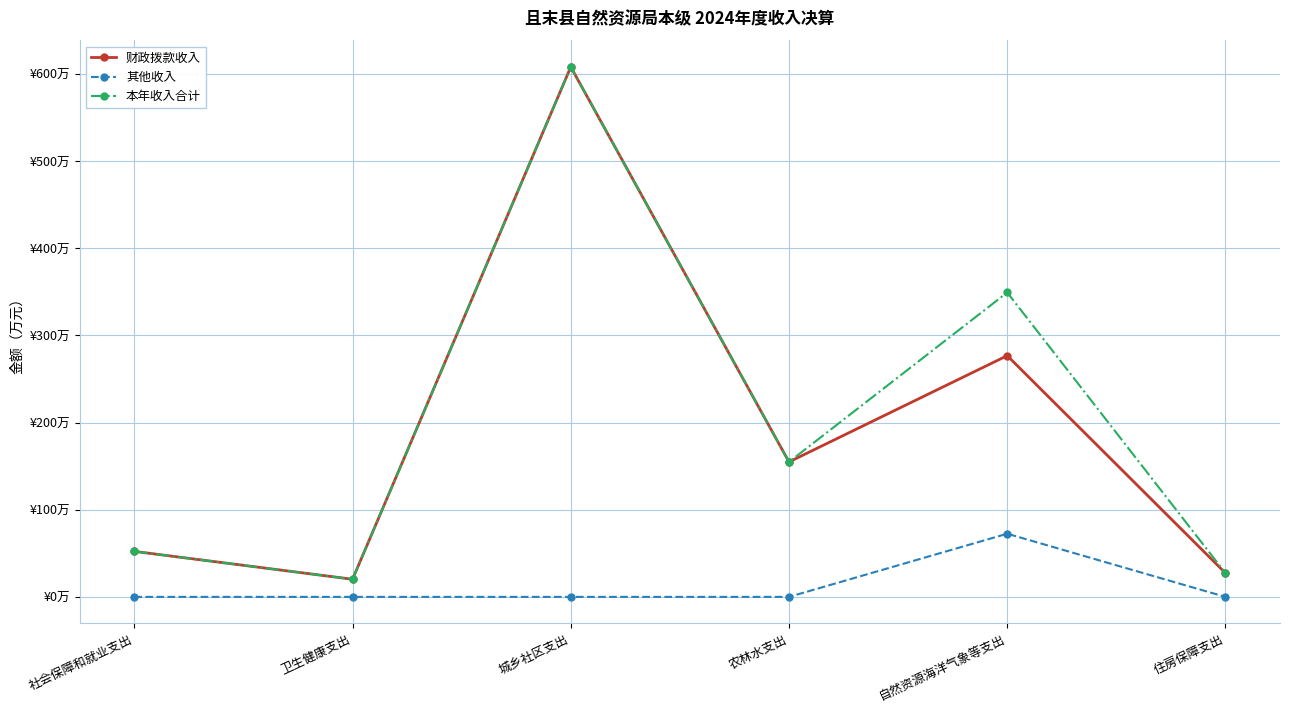

Which series has the widest spread of values?

财政拨款收入